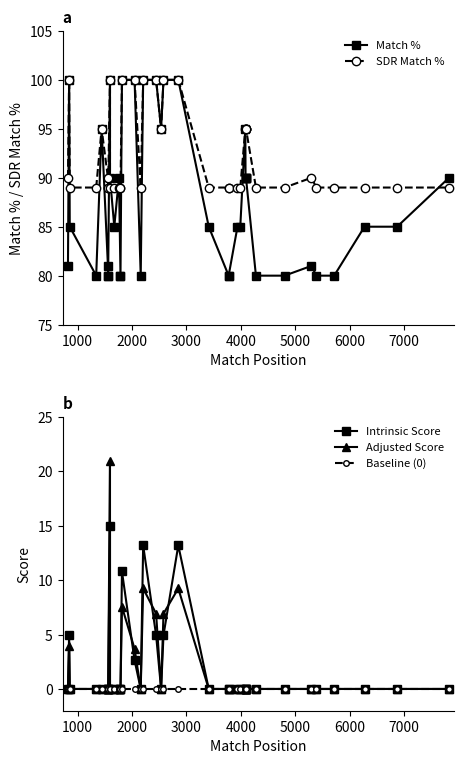

What is the value of the SDR Match % point at the 36th from the left?

89.0